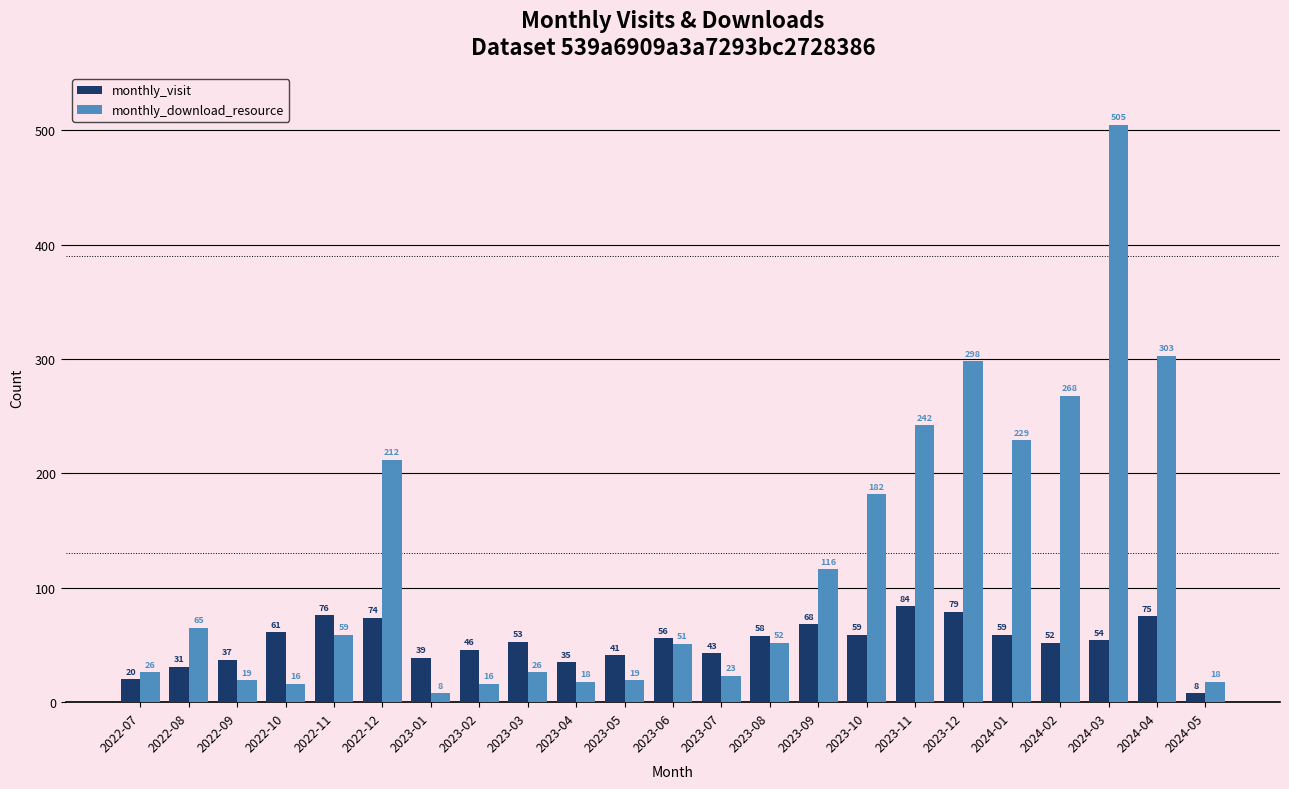

What is the difference between the highest and lowest values at 2023-04?

17